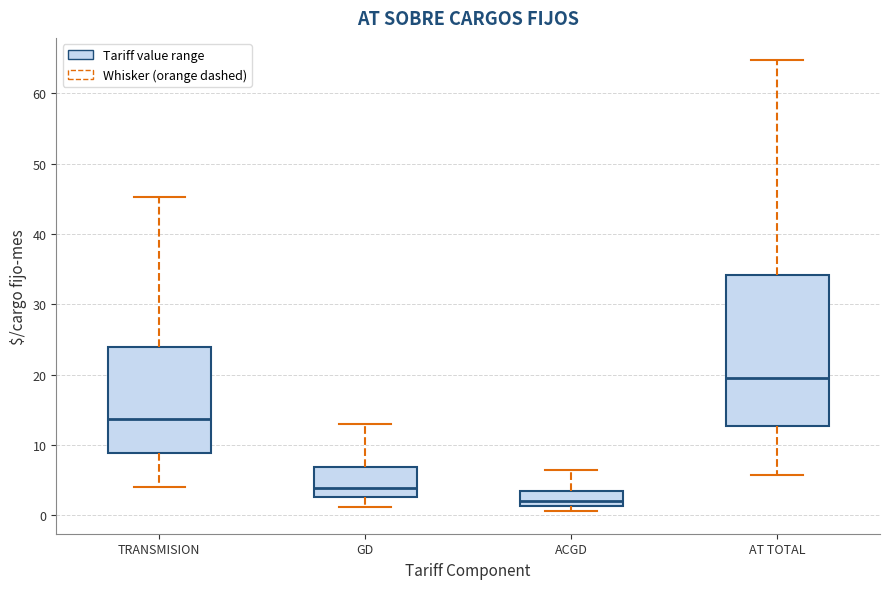

Reading left to right, transcribe this box plot: for each box, give where its median line is, the range the box spans, and where its two whiskers end, as read against the y-axis. The values are not printed on the chart, so give them approximately, as read against the axis.

TRANSMISION: median 14, box 9 to 24, whiskers 4 to 45
GD: median 4, box 3 to 7, whiskers 1 to 13
ACGD: median 2, box 1 to 3, whiskers 1 (just below the box's lower edge) to 6
AT TOTAL: median 20, box 13 to 34, whiskers 6 to 65